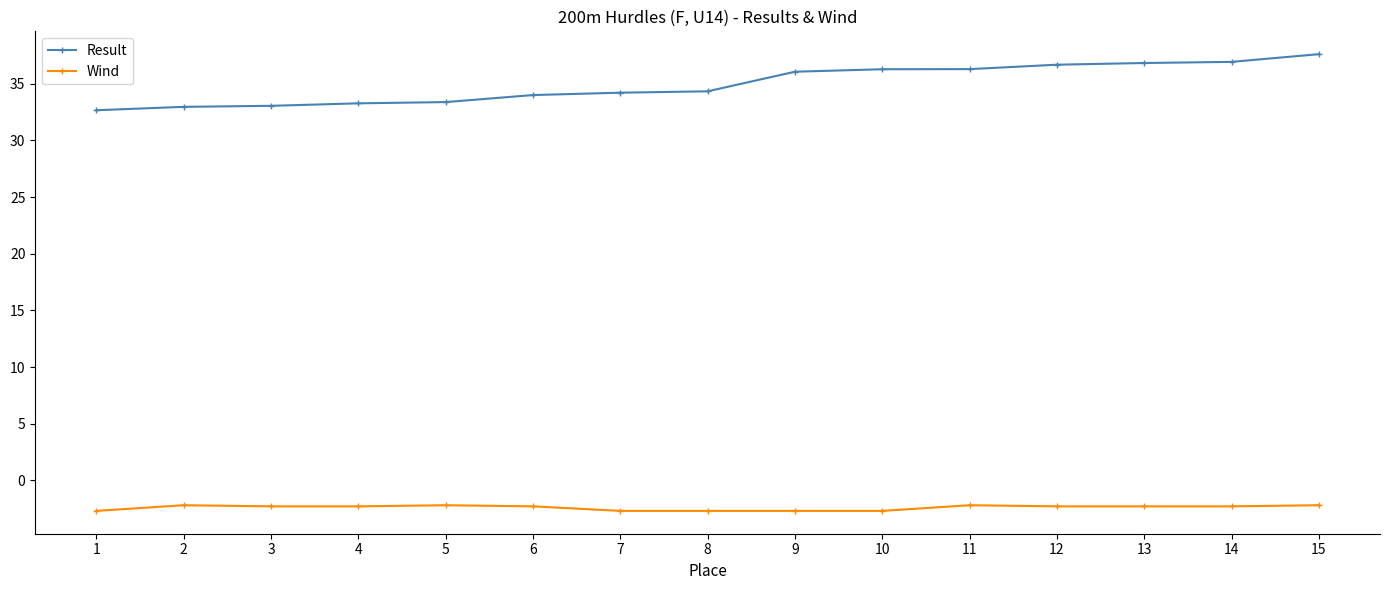

What is the maximum value shown in the chart?

37.6